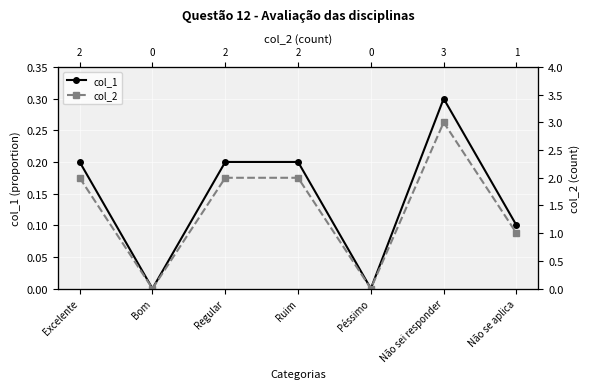

How many values in the col_2 series are below 2?

3